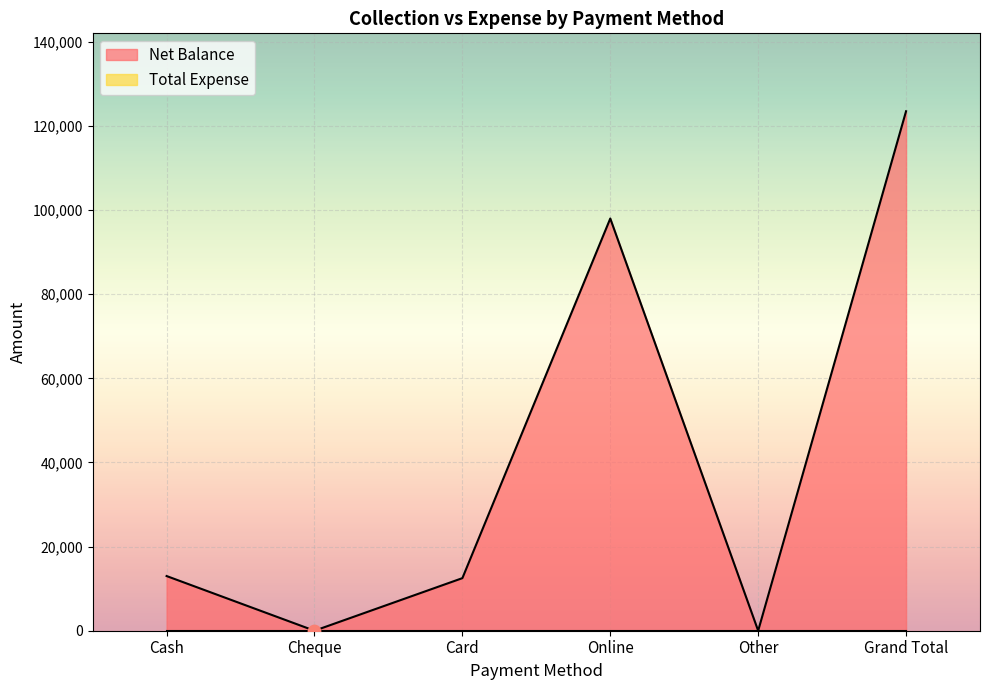

What is the change in value from Cheque to Grand Total?

+123500